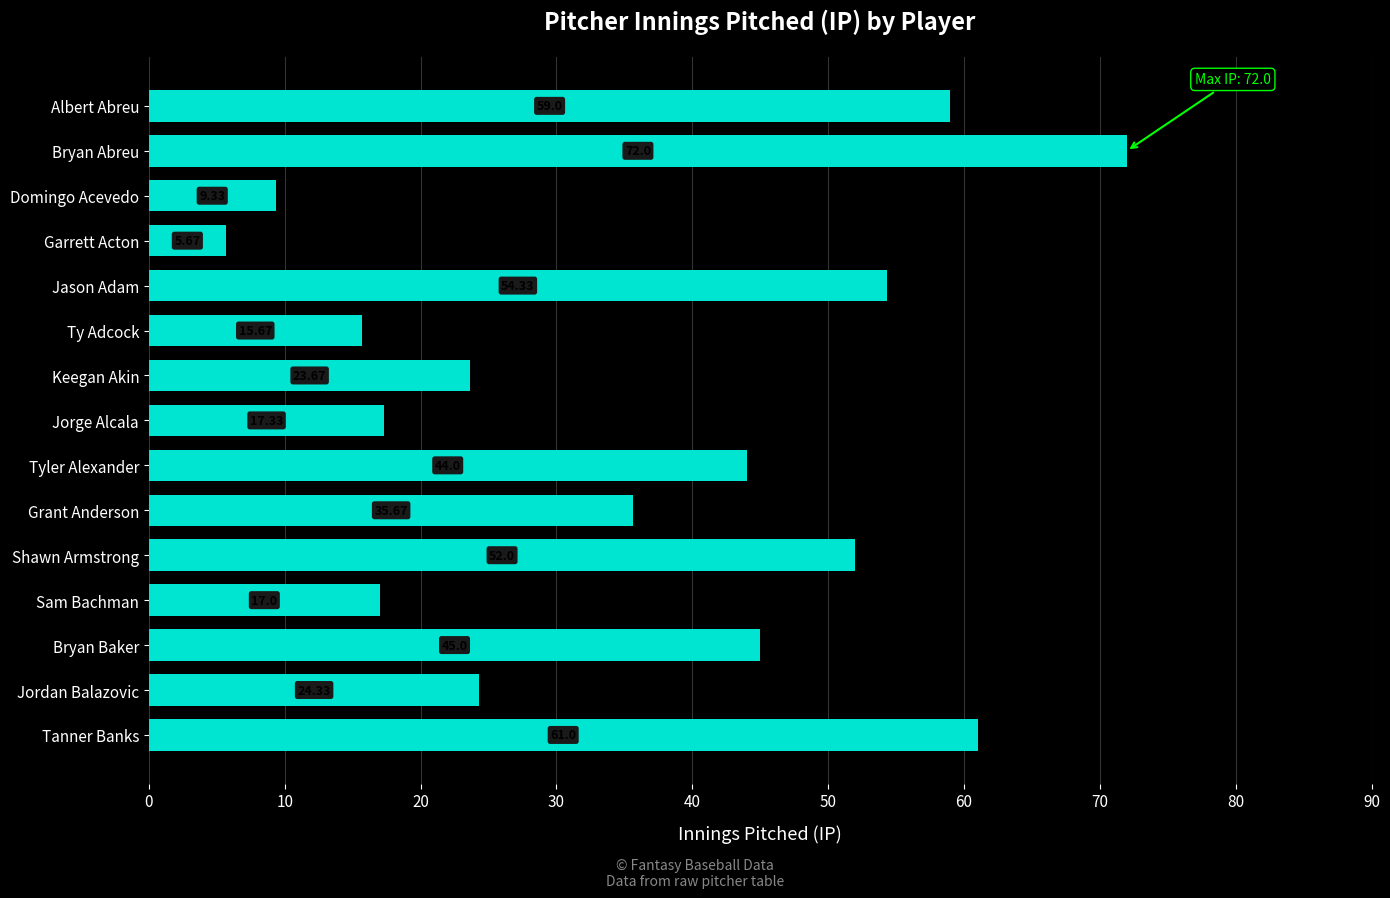

At which category does the chart reach its peak across all series?

Bryan Abreu